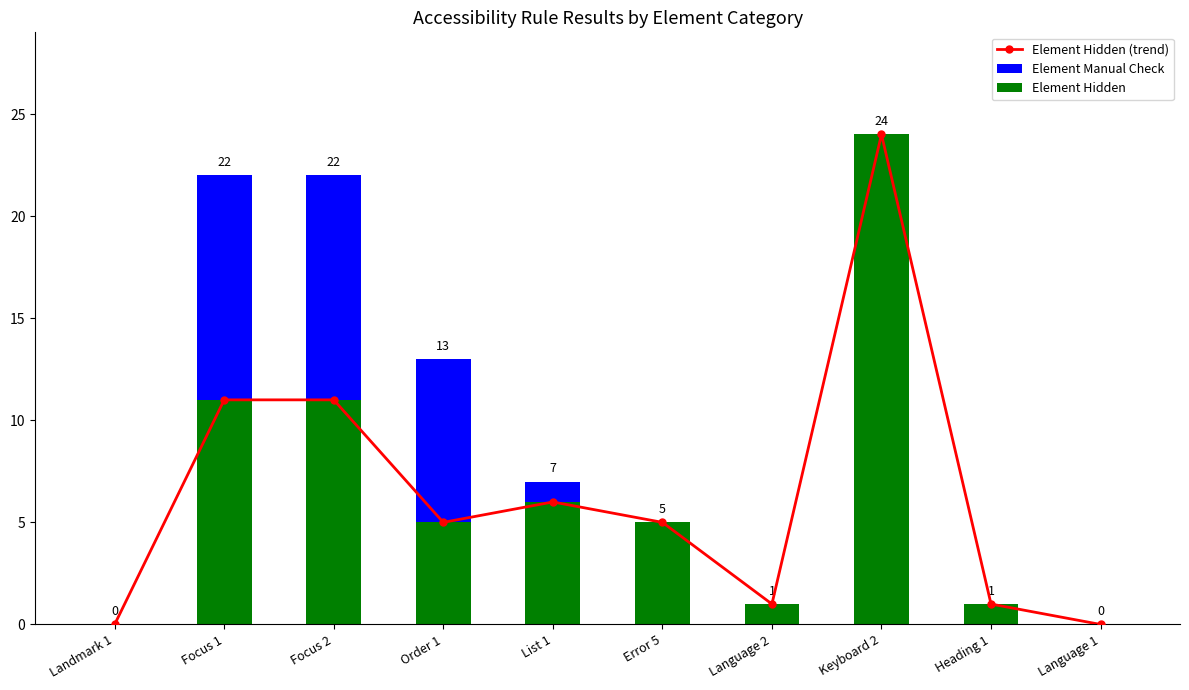

What is the difference between the second highest and second lowest values in the Element Hidden series?

11